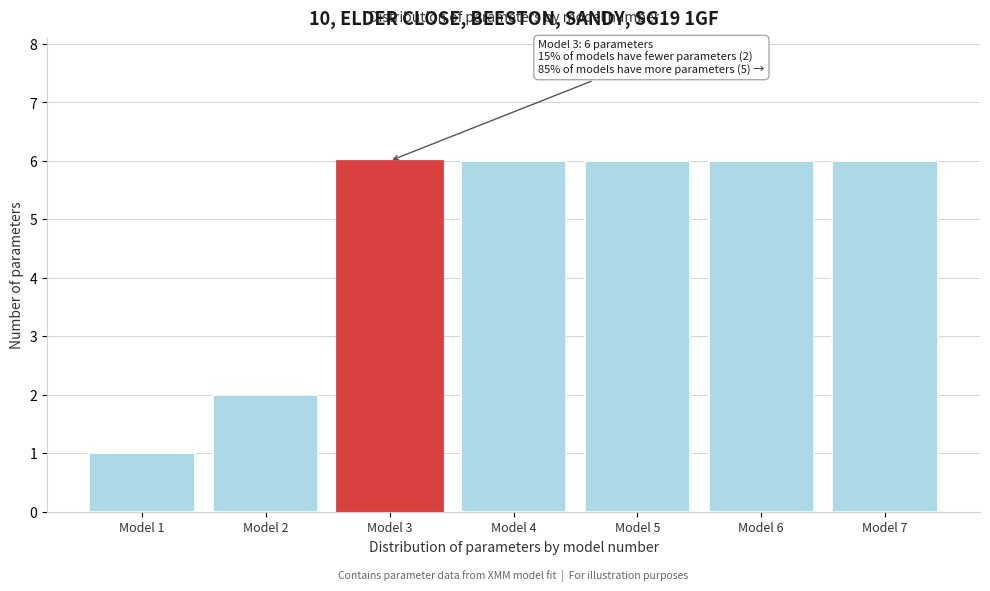

Reading left to right, what are all the values shown in this chart?

1	2	6	6	6	6	6